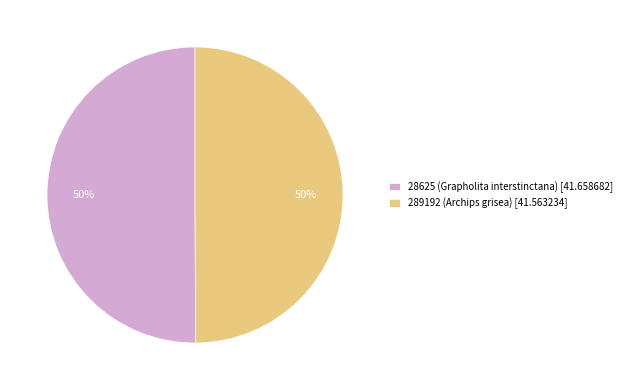

To the nearest percent, what portion does 28625 (Grapholita interstinctana) [41.658682] represent?

50%